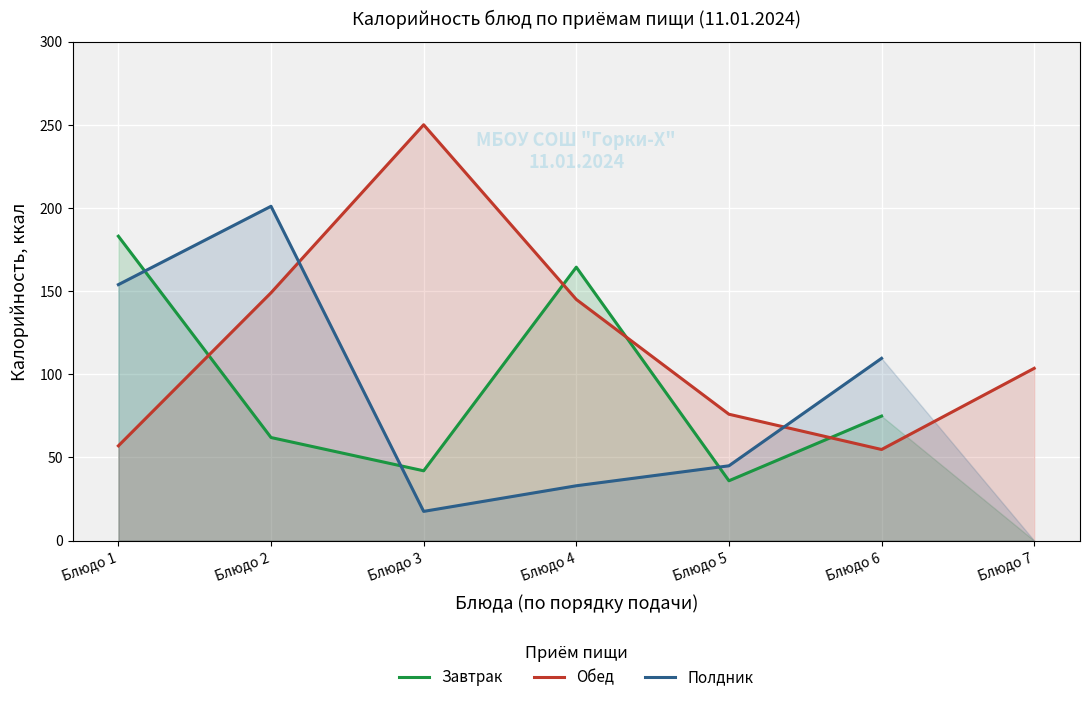

Which category has the lowest value in the Обед series?

Блюдо 6